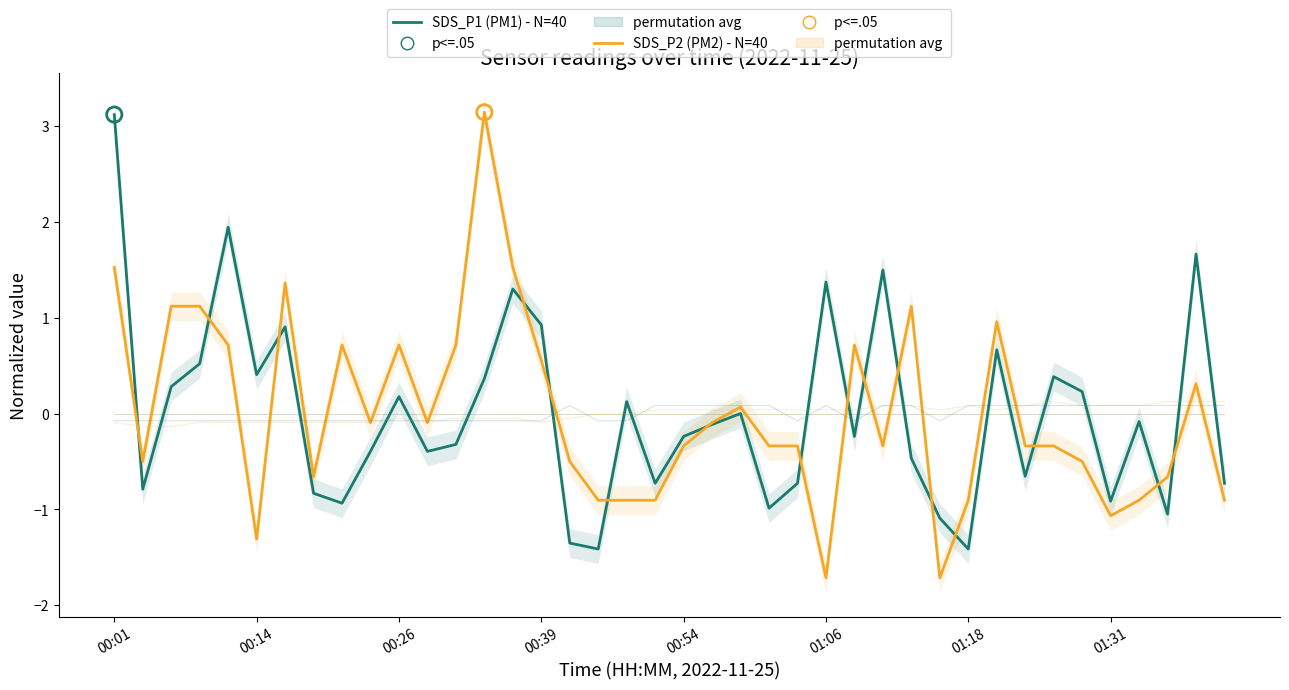

Which series has the widest spread of Y values?

SDS_P2 (PM2)